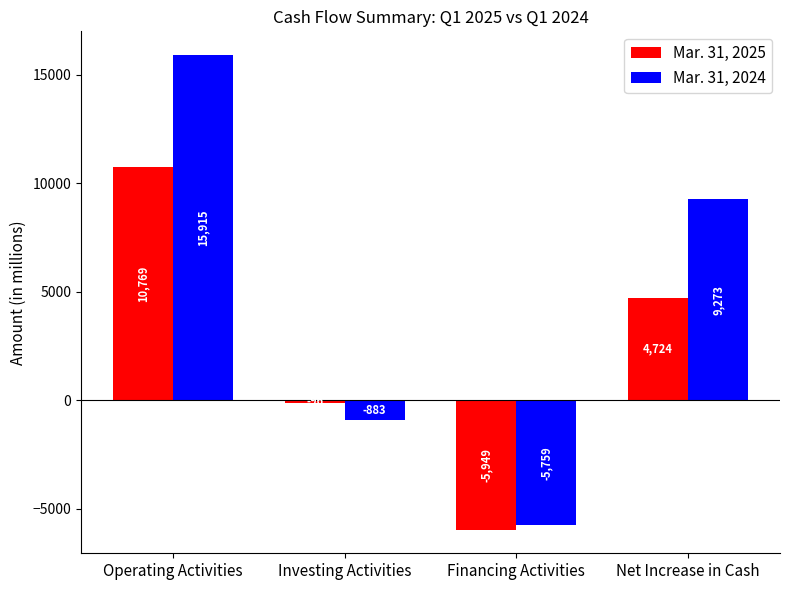

List the series in order of their overall mean, highest first.

Mar. 31, 2024, Mar. 31, 2025